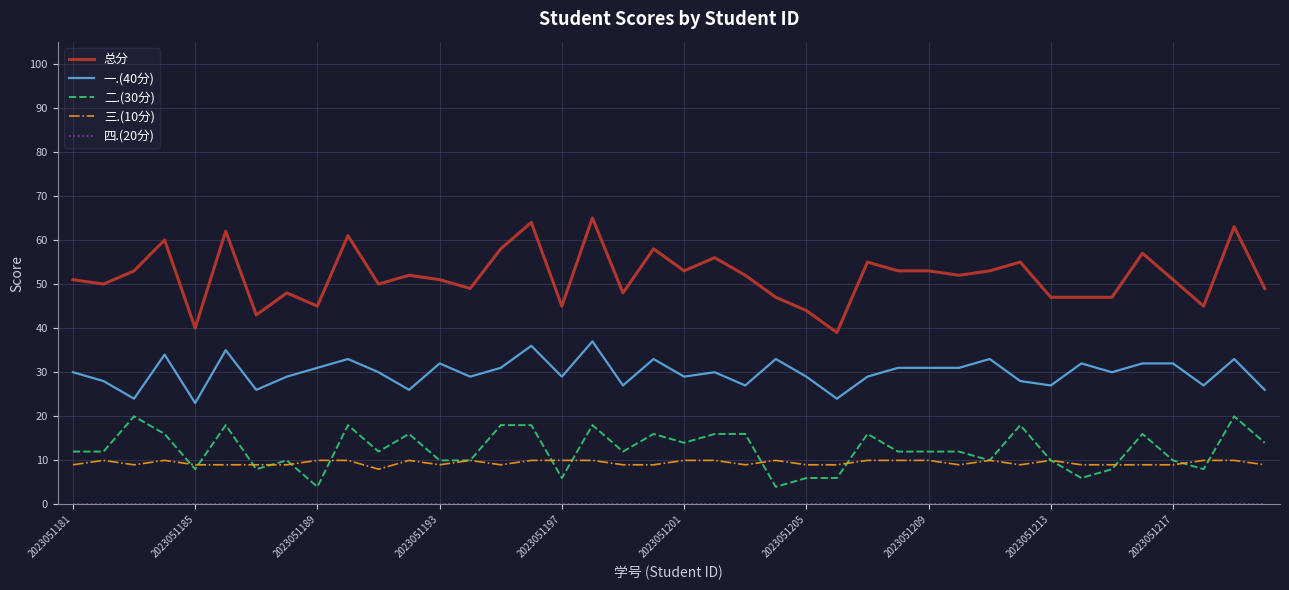

Which series has the largest total across all categories?

总分